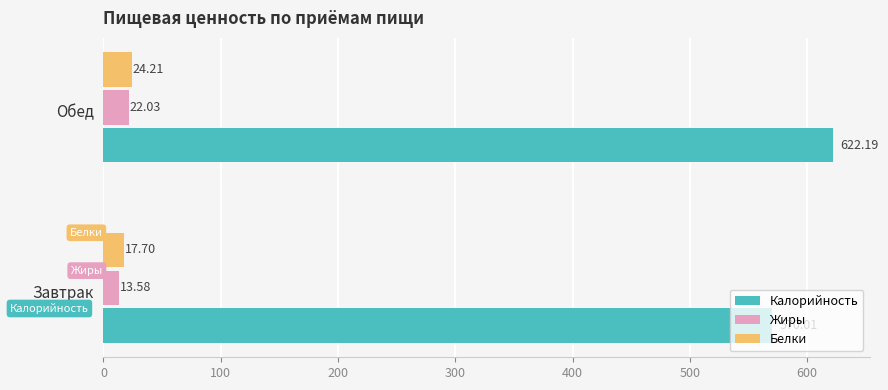

List the series in order of their peak value, highest first.

Калорийность, Белки, Жиры